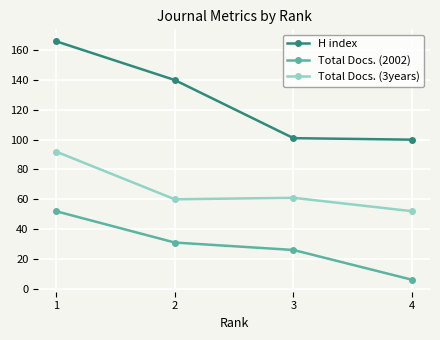

What value does the H index series have at 2, to the nearest 10?

140